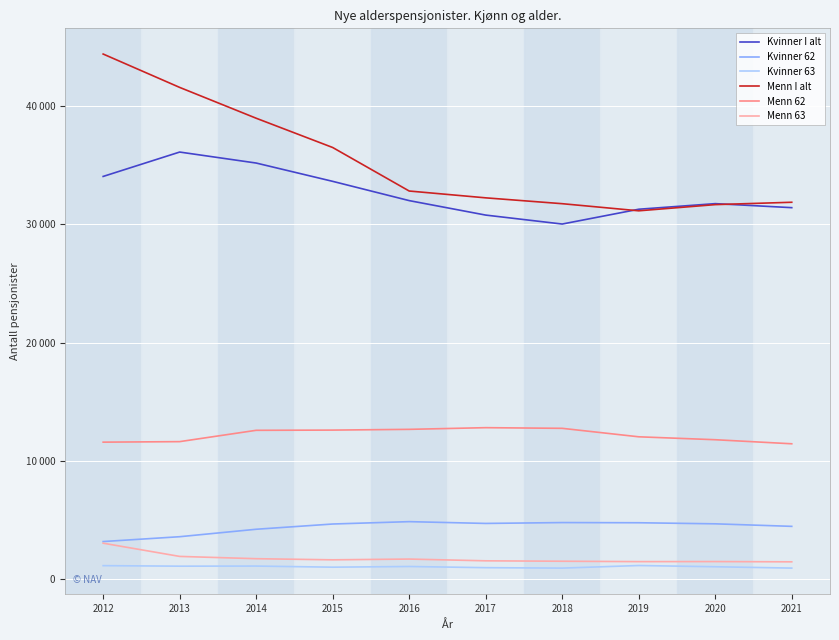

Is the value of Menn I alt at 2020 greater than the value of Menn 63 at 2020?

Yes